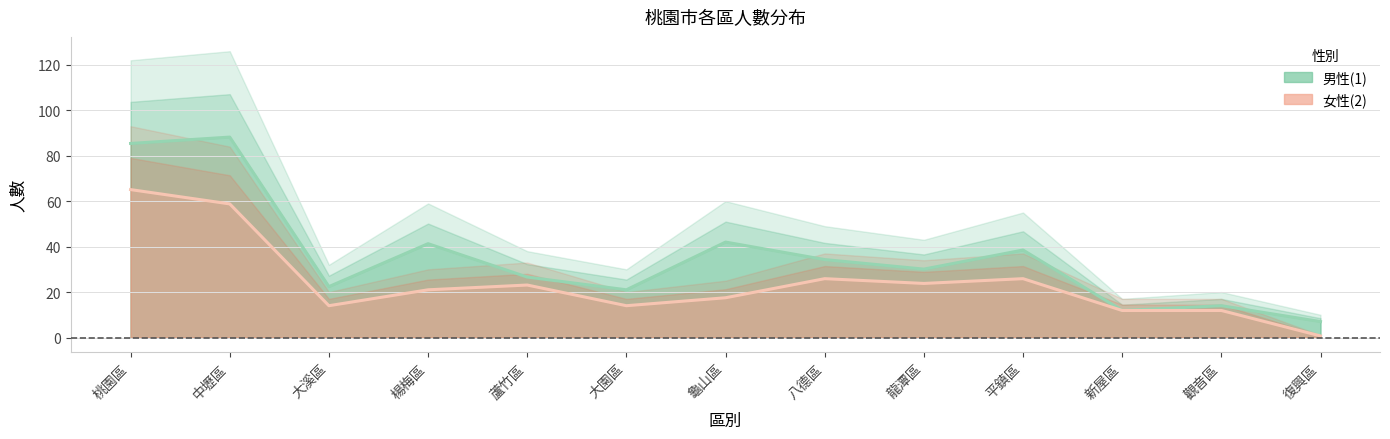

Read the 女性(2) value at 大溪區.

14.0